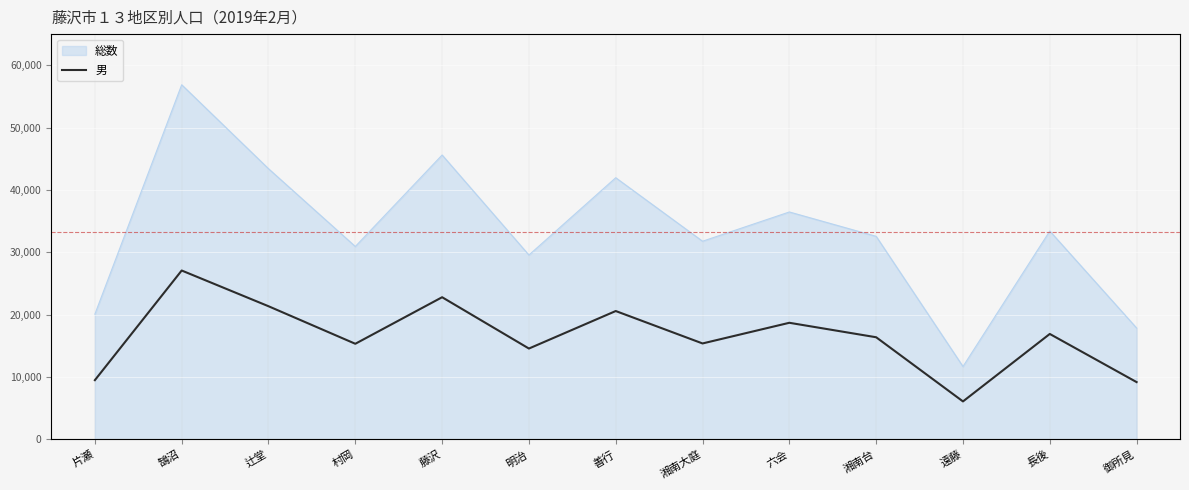

How many interior local peaks (higher than both neighbors) does the data have?

5